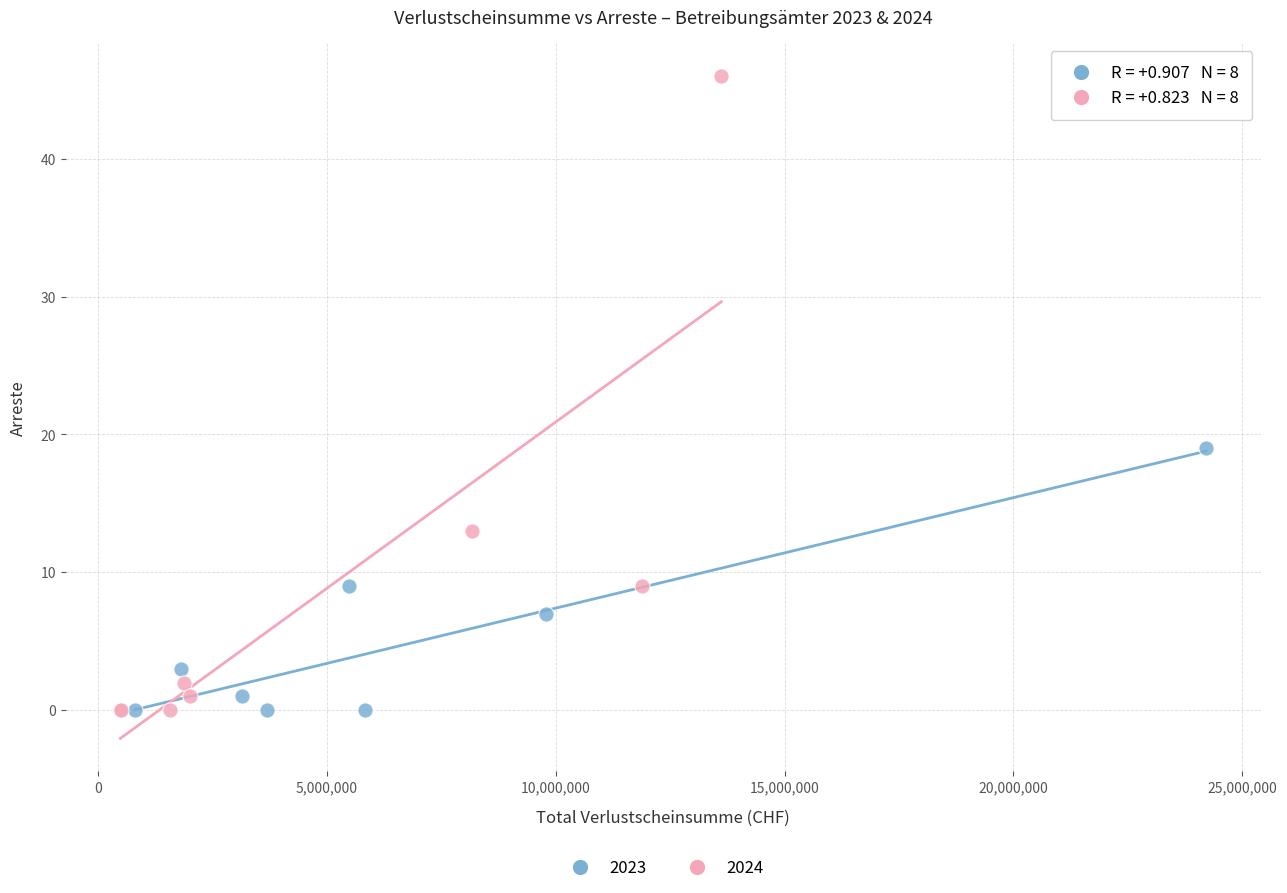

Which series has the widest spread of Y values?

2024